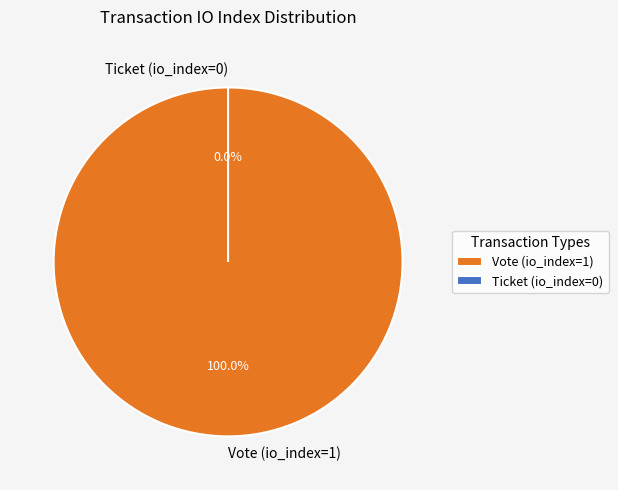

Which slice represents more than half of the pie?

Vote (io_index=1)